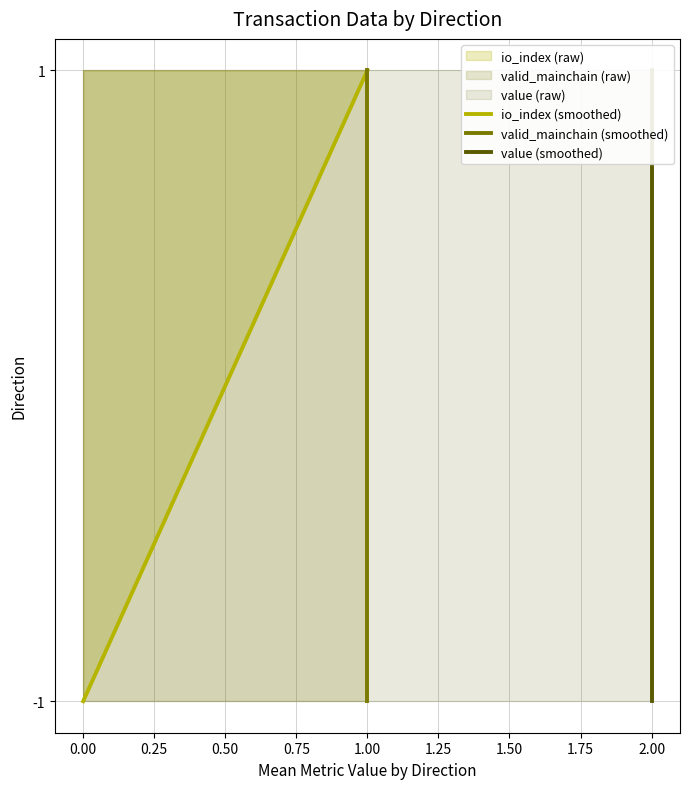

Which series has the widest spread of values?

io_index